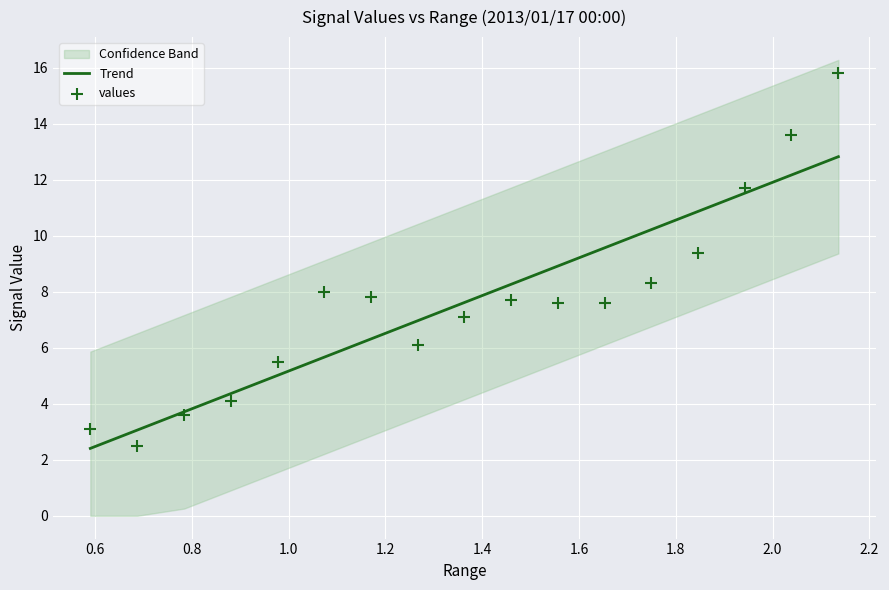

At how many categories does at least one series exceed 9?

6